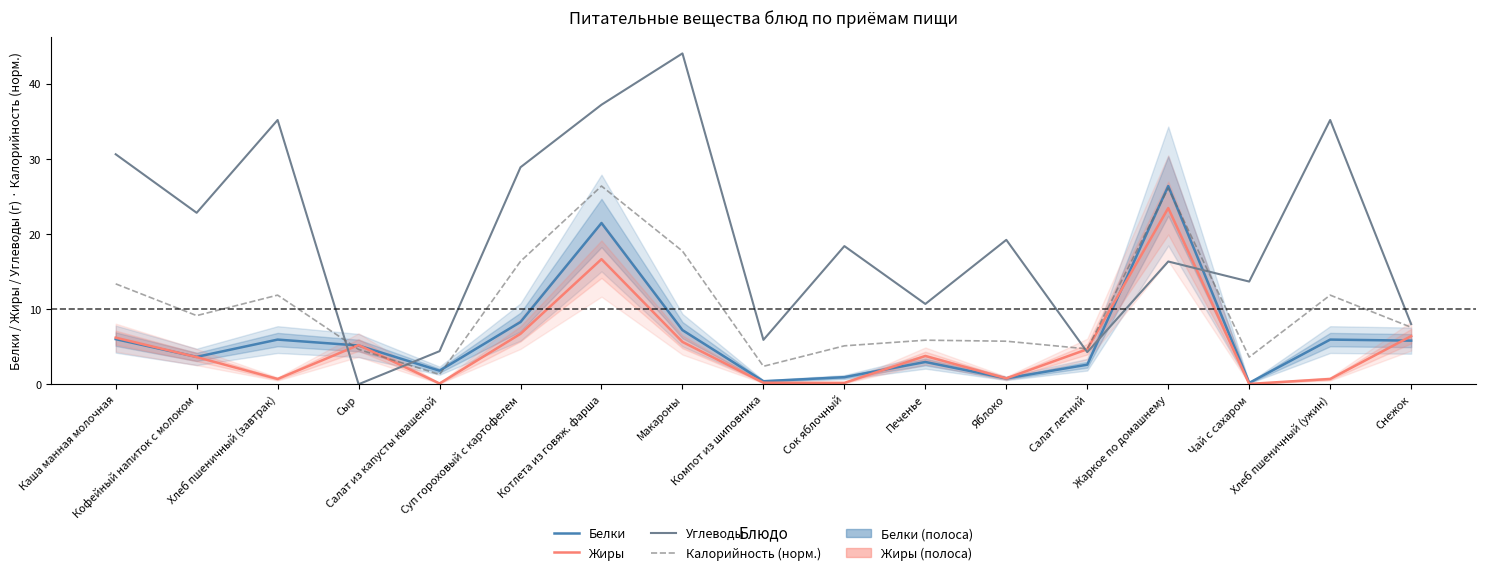

What is the difference between the Жиры values at Каша манная молочная and Суп гороховый с картофелем?

0.5